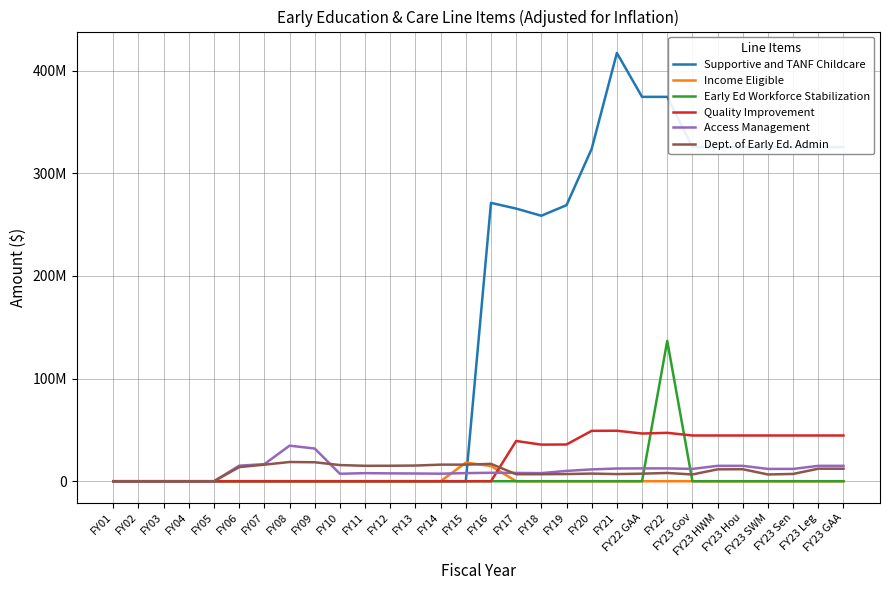

What is the maximum value shown in the chart?

417221988